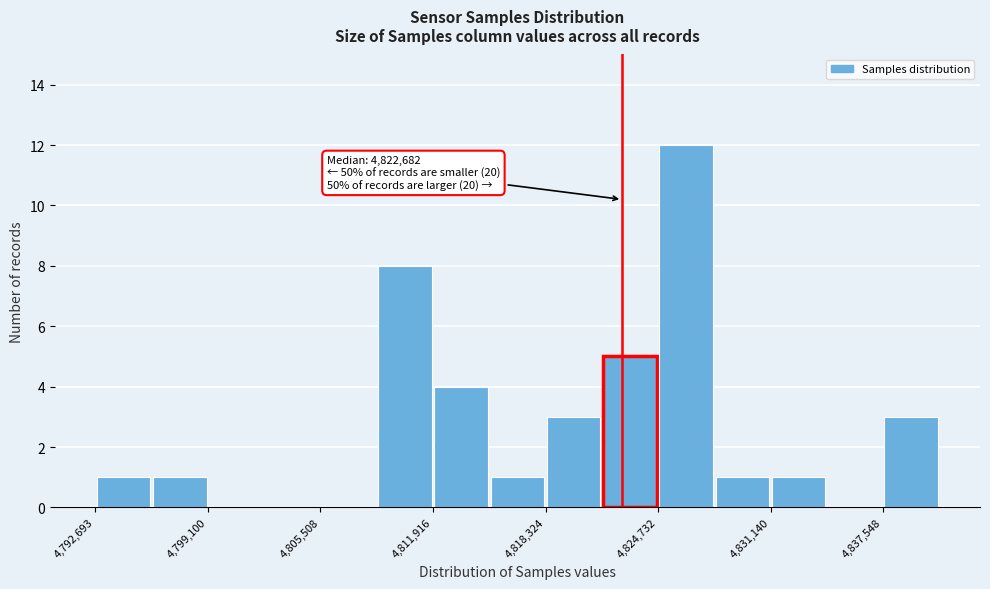

Read against the x-axis, roughly where is the centre of the tallest bar?

4826000